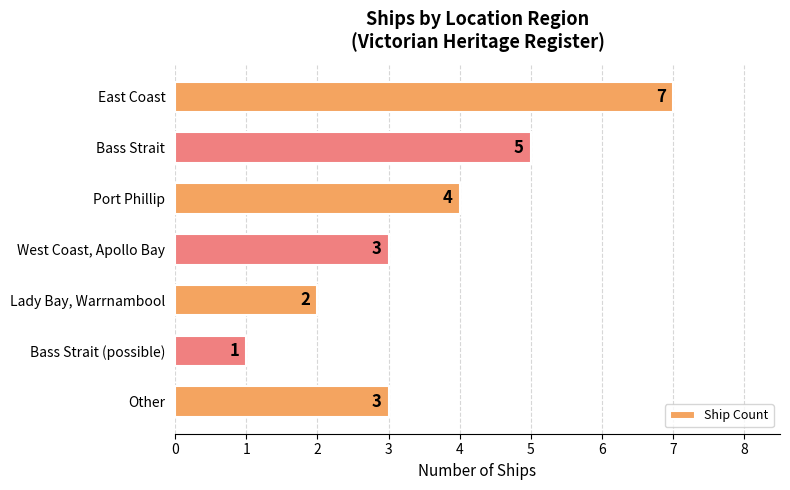

Are the bars grouped side by side (vs. stacked)?

No